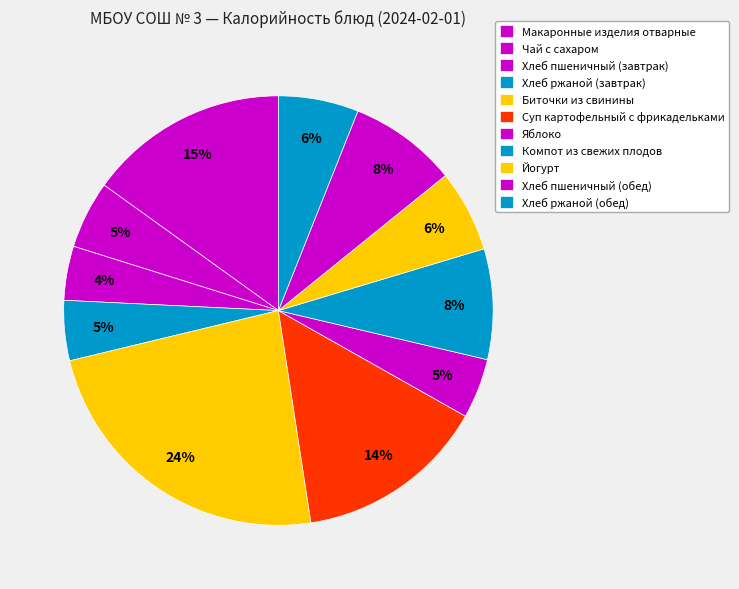

Which slice is the largest?

Биточки из свинины